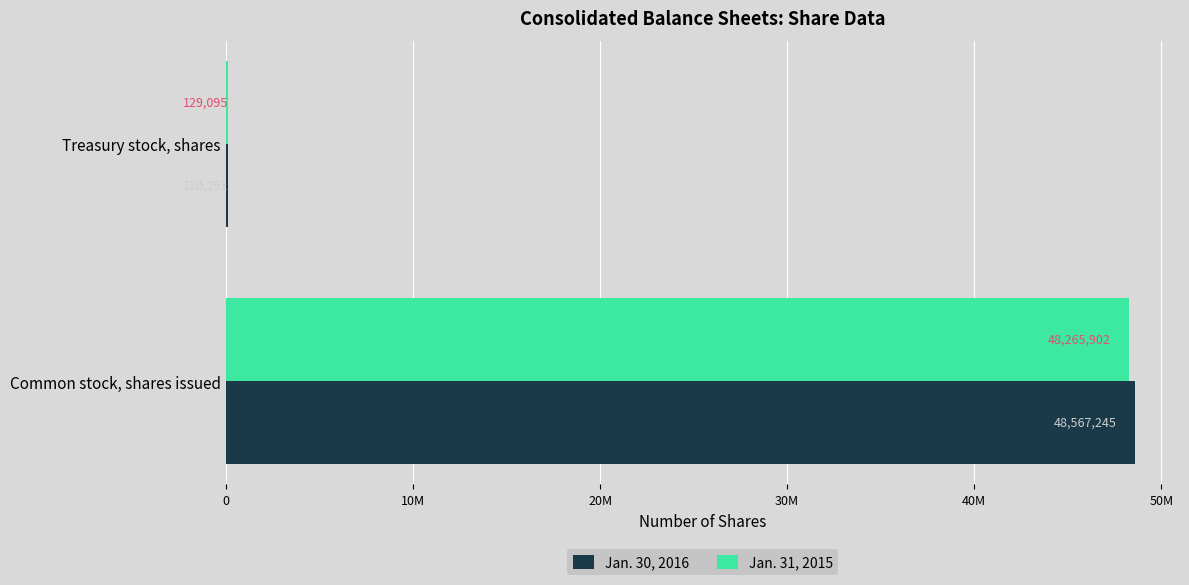

What is the value of the Jan. 31, 2015 bar at the 1st from the left?

48265902